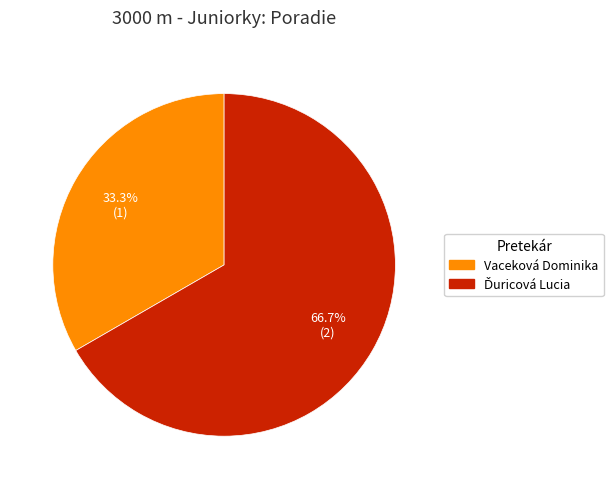

Which slice is the smallest?

Vaceková Dominika